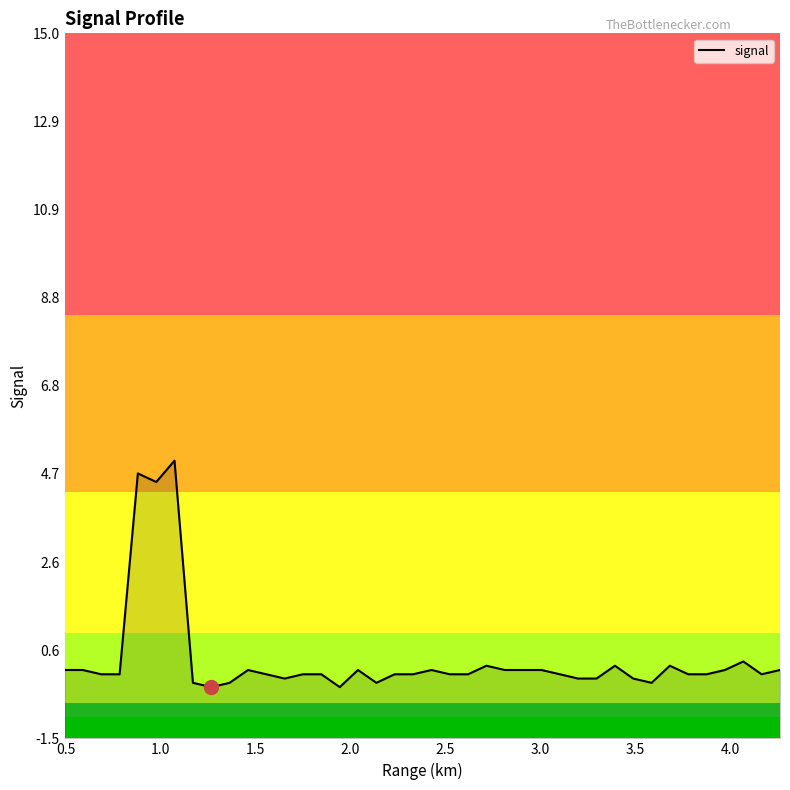

Does the chart have visible grid lines?

No